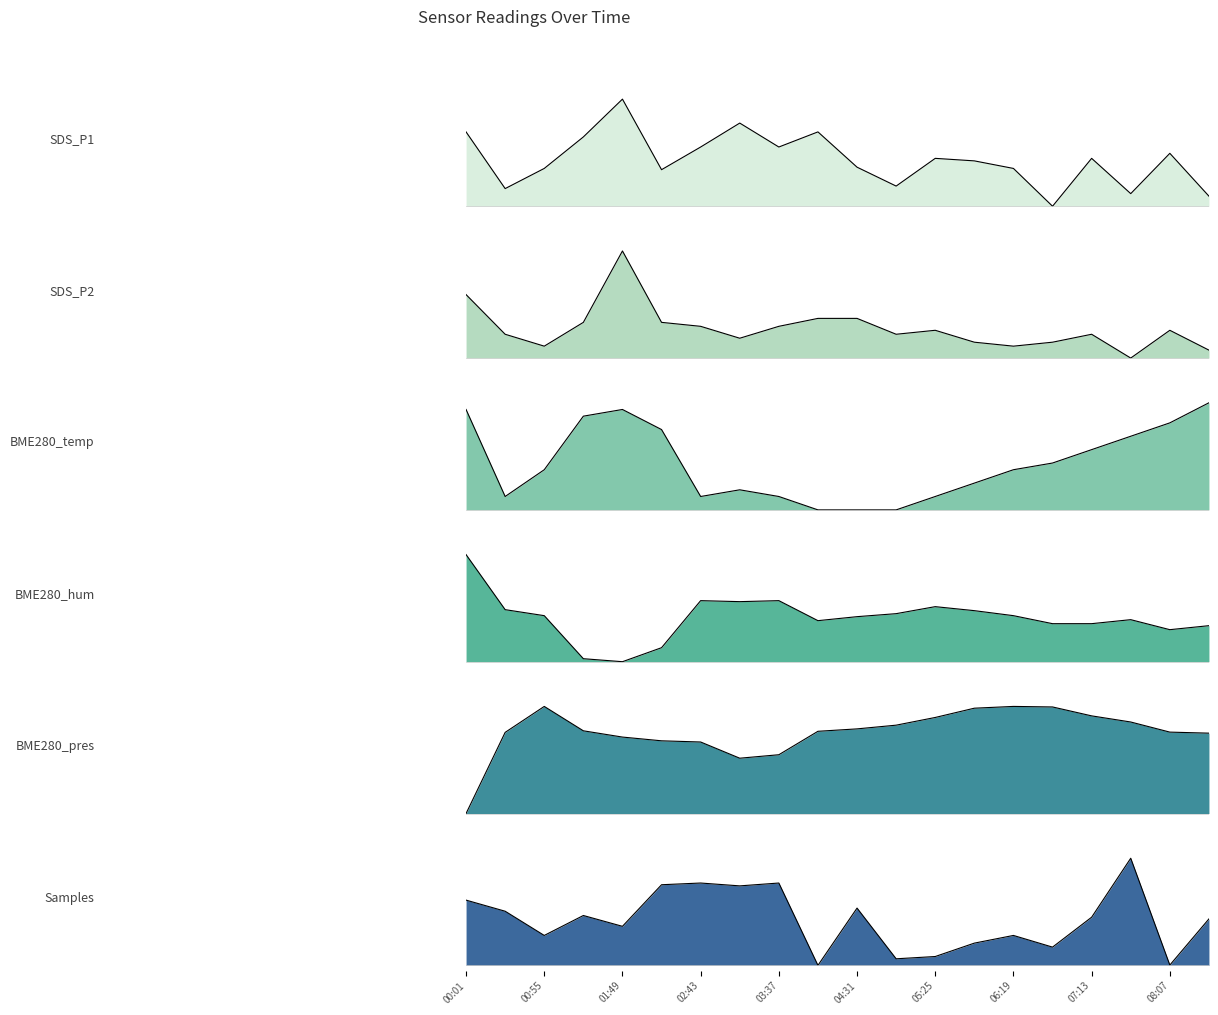

Is the value of BME280_pres at 11 greater than the value of SDS_P1 at 11?

Yes